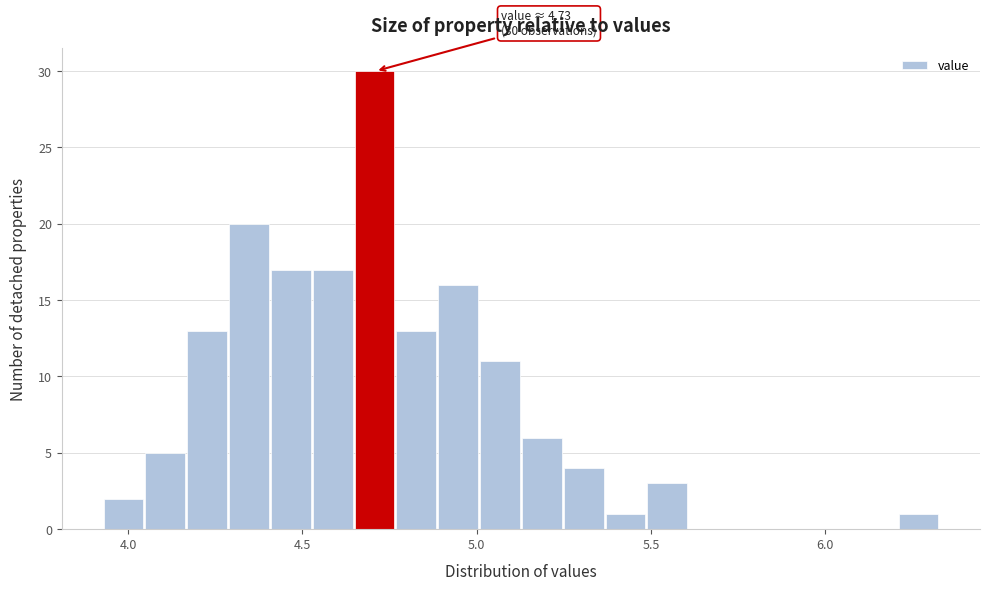

Around what value on the x-axis is the tallest bar? Give the approximate position of its centre, as read against the axis.

4.70